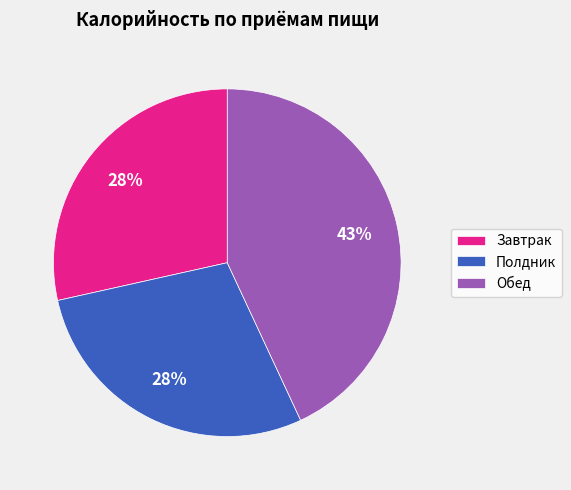

Count the number of slices in the pie.

3